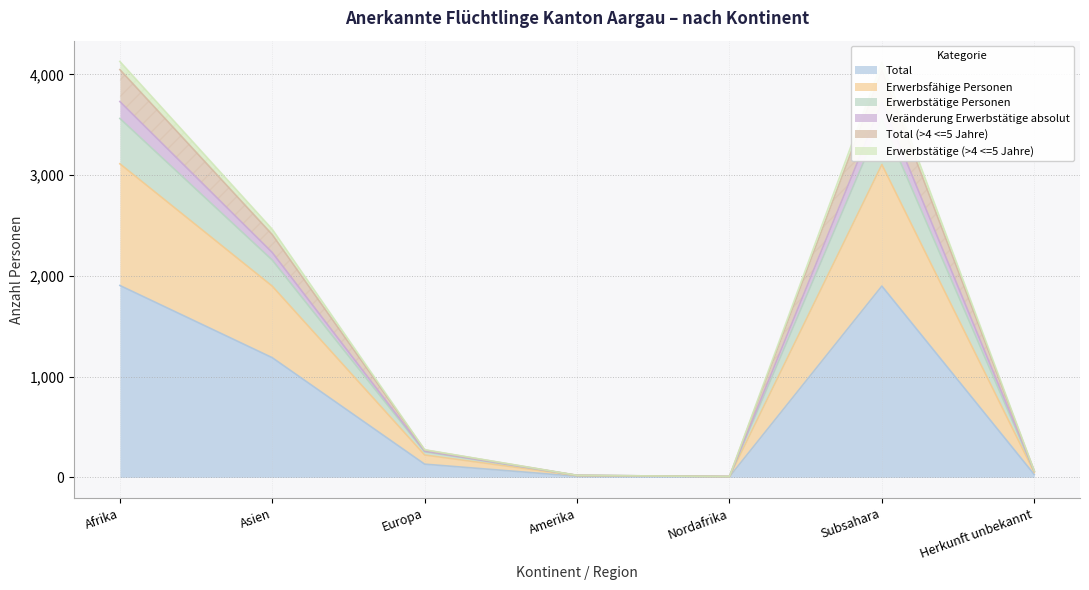

What value does the Total series have at Subsahara?

1899